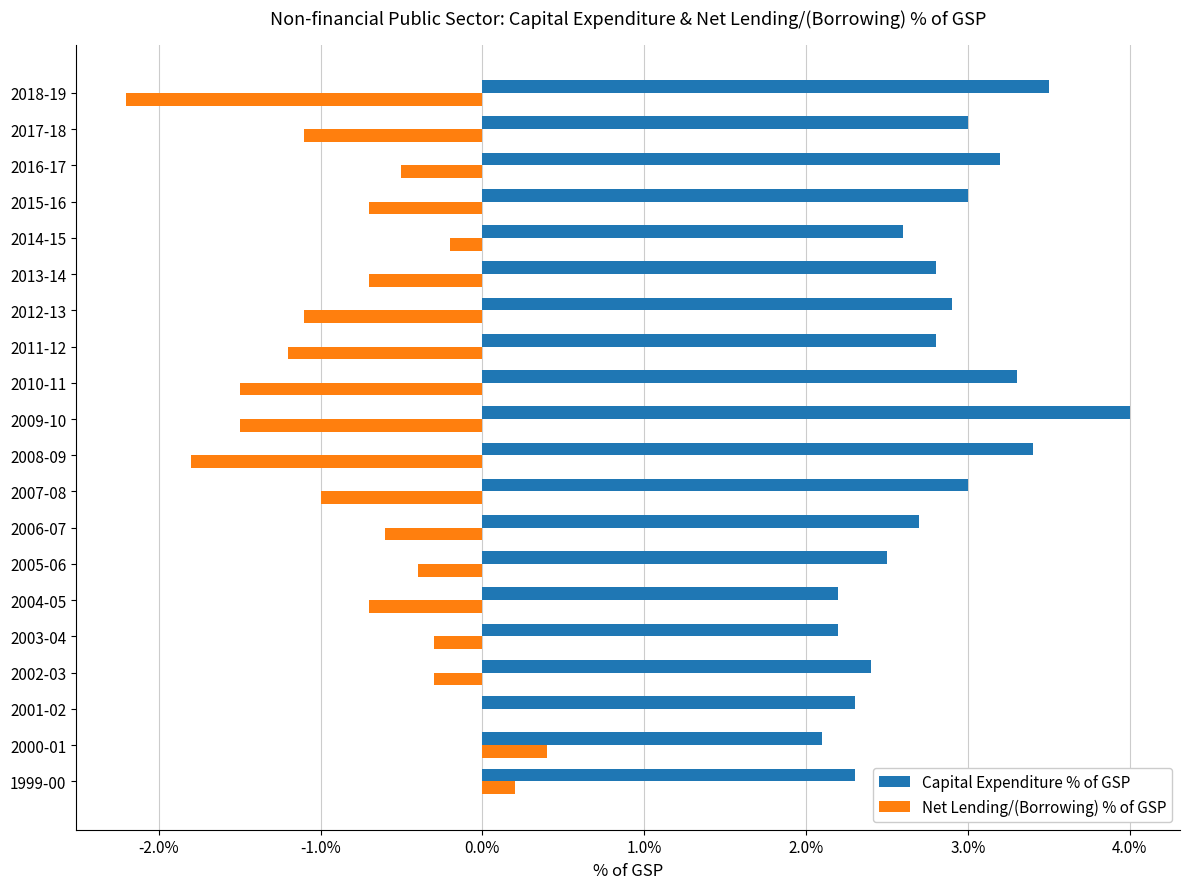

What is the maximum value for Net Lending/(Borrowing) % of GSP?

0.4